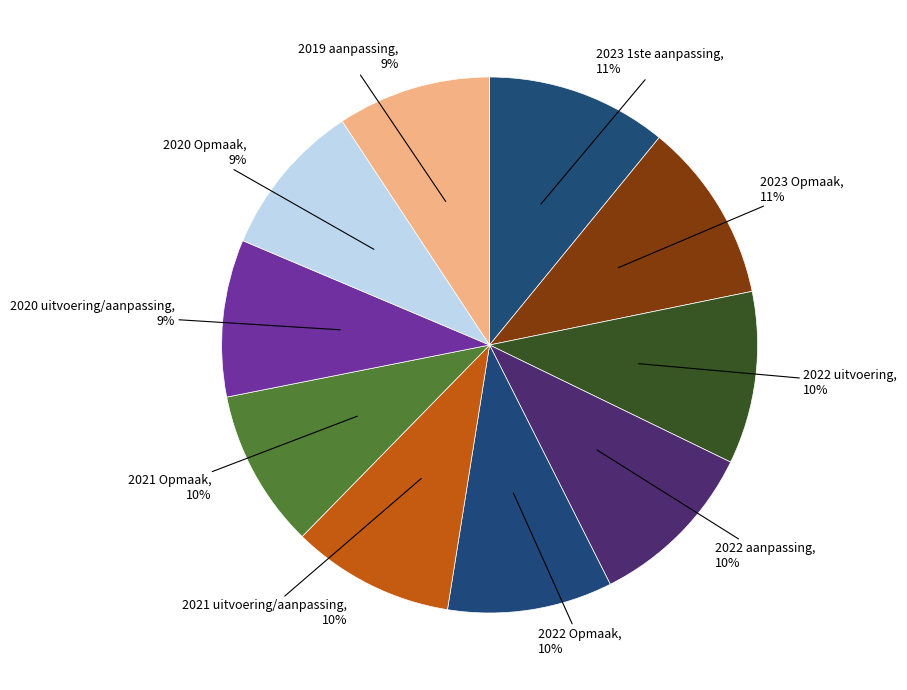

Count the number of slices in the pie.

10